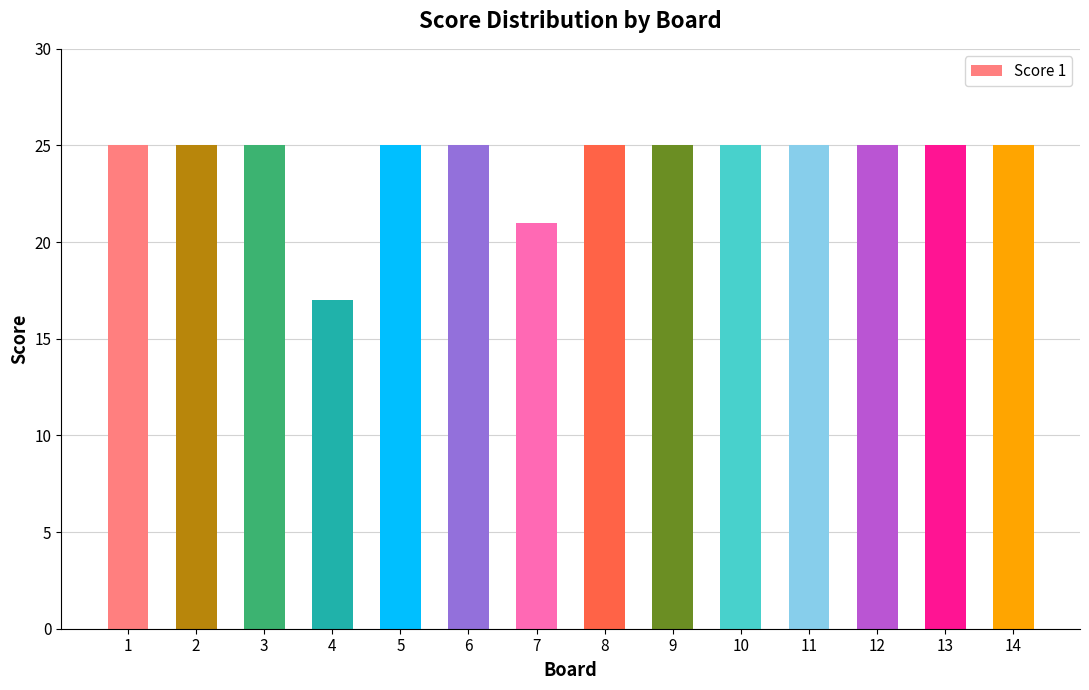

Approximately how many times larger is the value at 9 compared to 10?

1.0